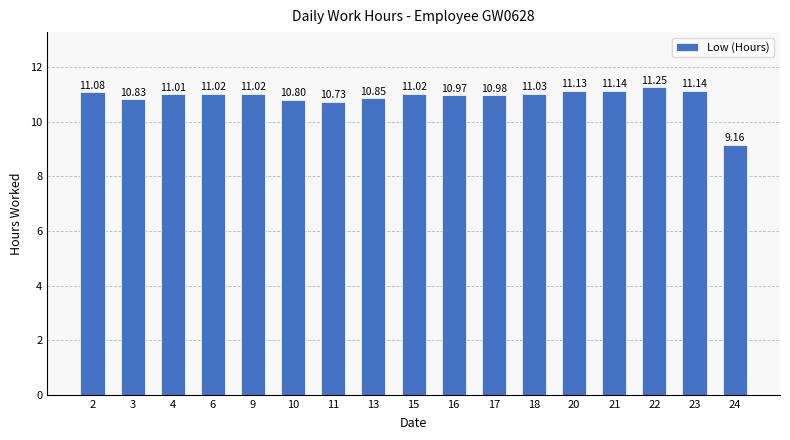

What is the change in value from 16 to 18?

+0.1